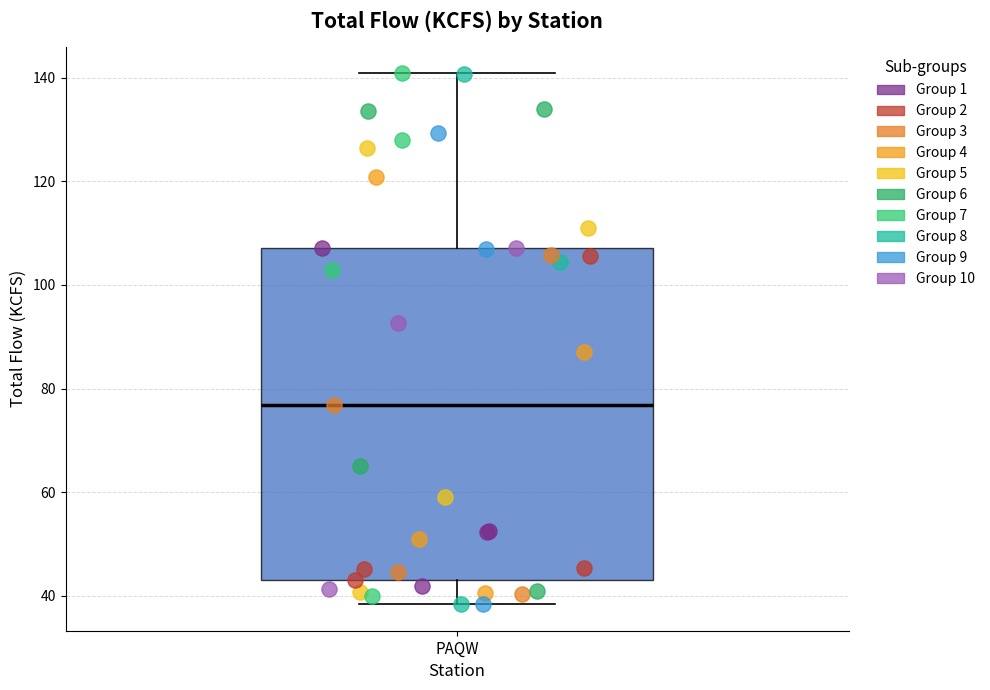

Where does the lower whisker of the box for PAQW end on the y-axis? The values are not printed on the chart, so give them approximately, as read against the axis.

38